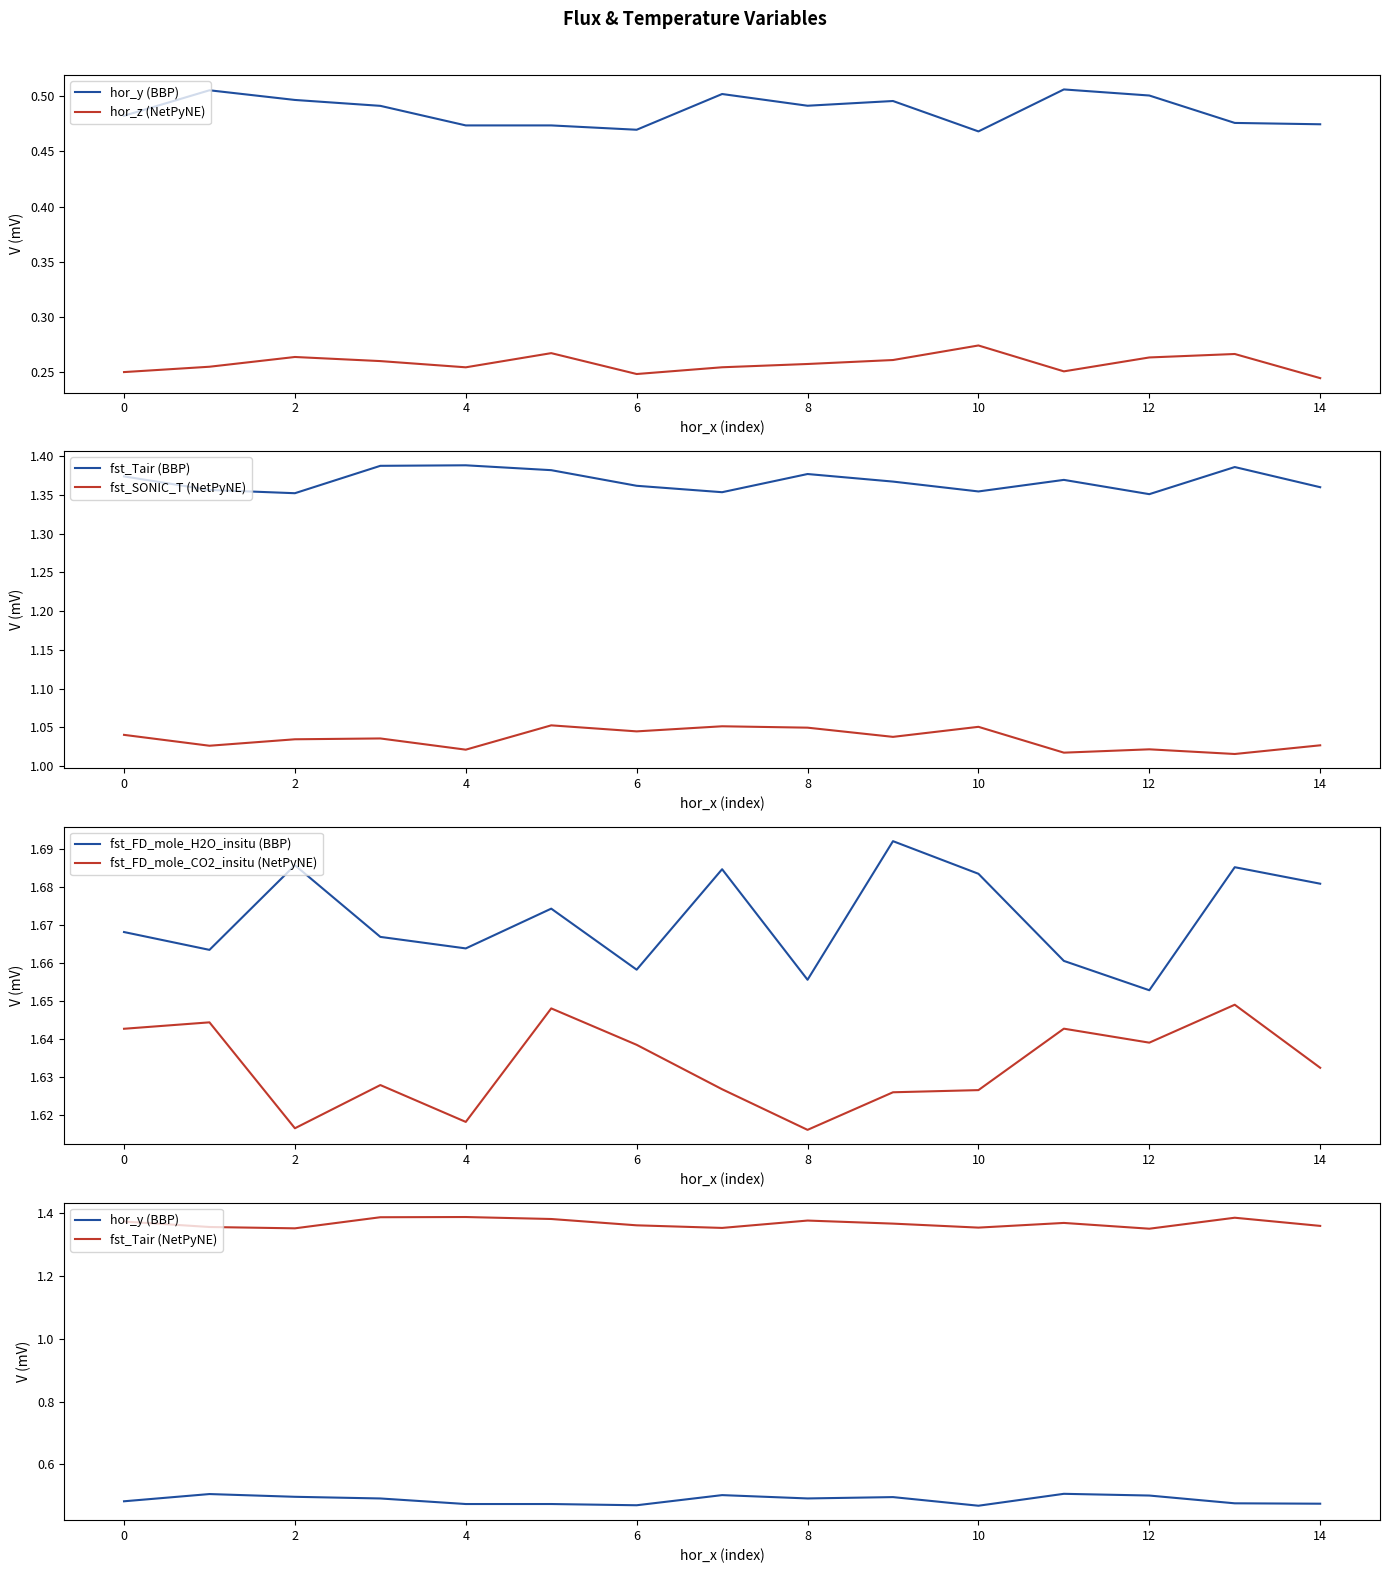

True or false: fst_FD_mole_H2O_insitu has a value of 2.6 at 2.

False